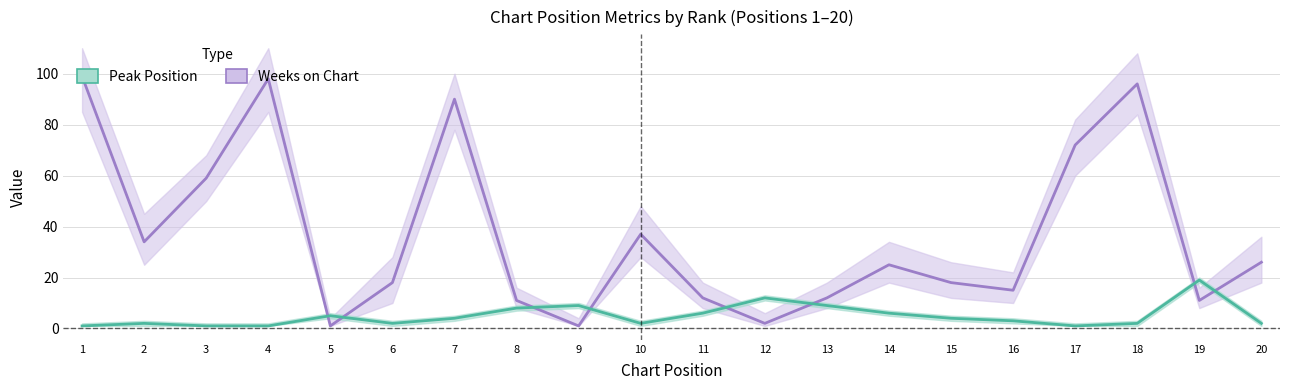

Reading left to right, what are all the values shown in this chart?

Weeks on Chart: 99	34	59	98	1	18	90	11	1	37	12	2	12	25	18	15	72	96	11	26
Peak Position: 1	2	1	1	5	2	4	8	9	2	6	12	9	6	4	3	1	2	19	2